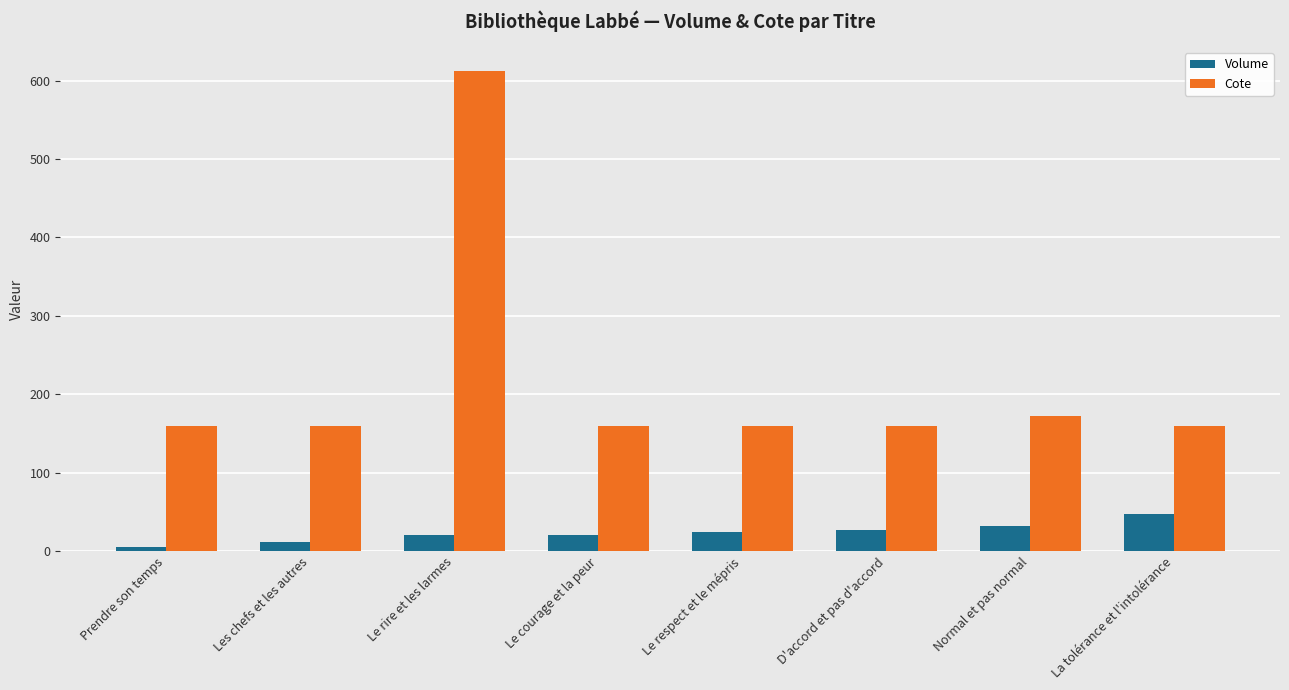

The value of Volume at La tolérance et l'intolérance is 26.8. True or false?

False